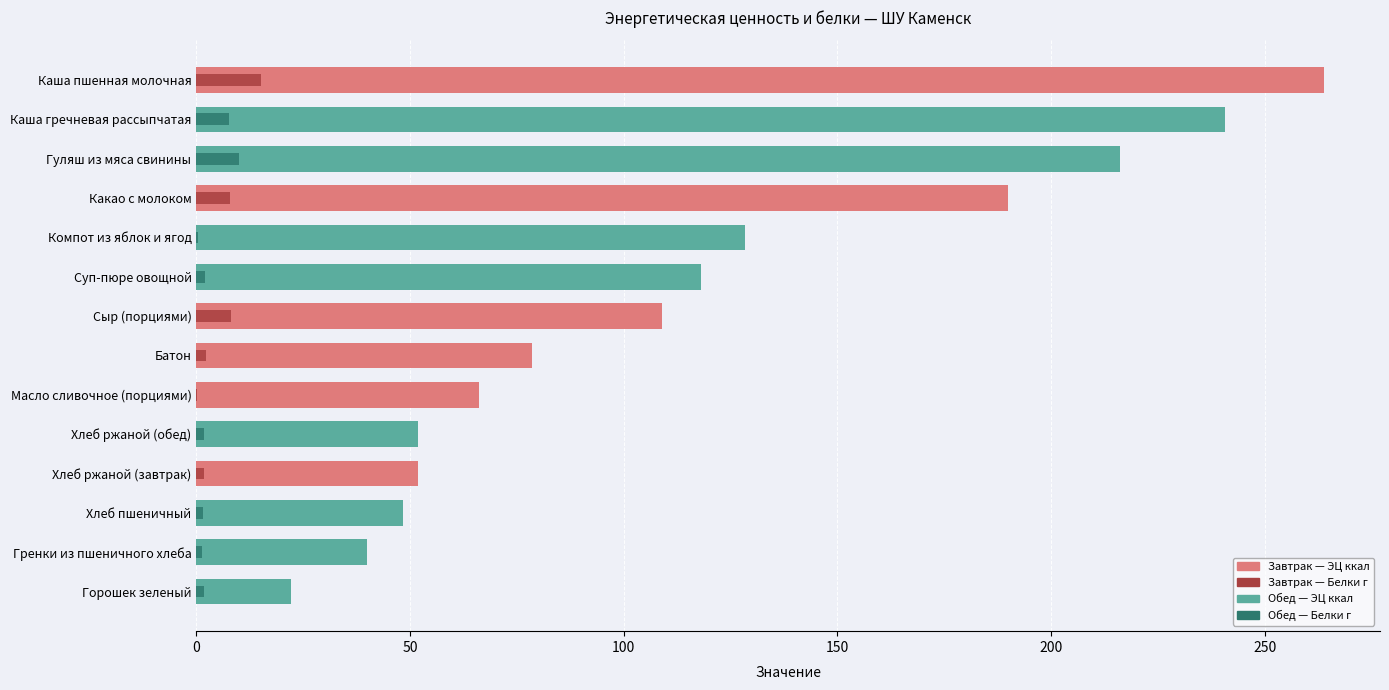

Reading left to right, what are all the values shown in this chart?

ЭЦ ккал: ЭЦ ккал=66.1	Белки г=108.9	2=263.8	3=190.0	4=78.6	5=51.8	6=22.1	7=118.0	8=40.0	9=216.1	10=240.8	11=128.3	12=48.4	13=51.8
Белки г: ЭЦ ккал=0.1	Белки г=8.1	2=15.2	3=7.9	4=2.2	5=1.7	6=1.7	7=2.0	8=1.3	9=10.1	10=7.5	11=0.3	12=1.6	13=1.7